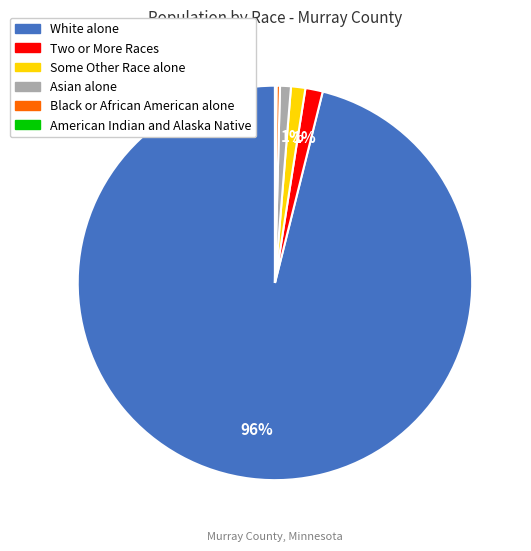

Does any single category account for the majority?

Yes